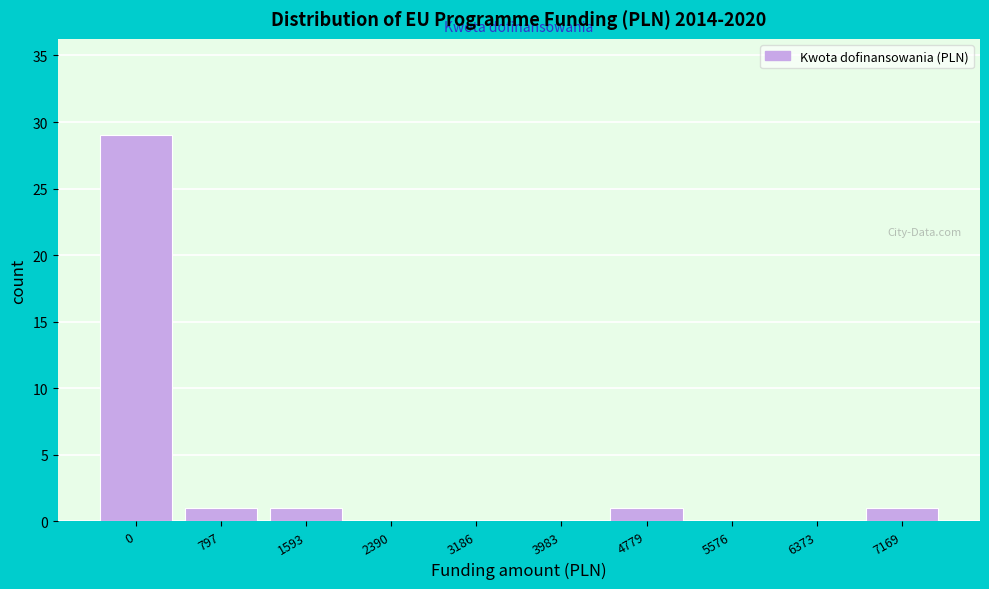

Reading left to right, extract all data points from this chart.

0=29	797=1	1593=1	2390=0	3186=0	3983=0	4779=1	5576=0	6373=0	7169=1